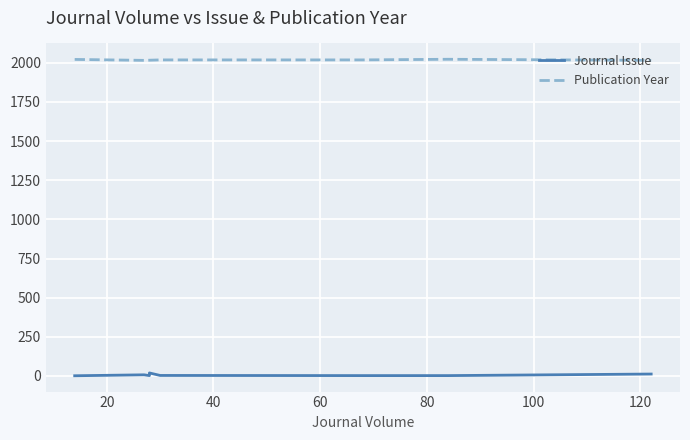

How many lines are shown in the chart?

2